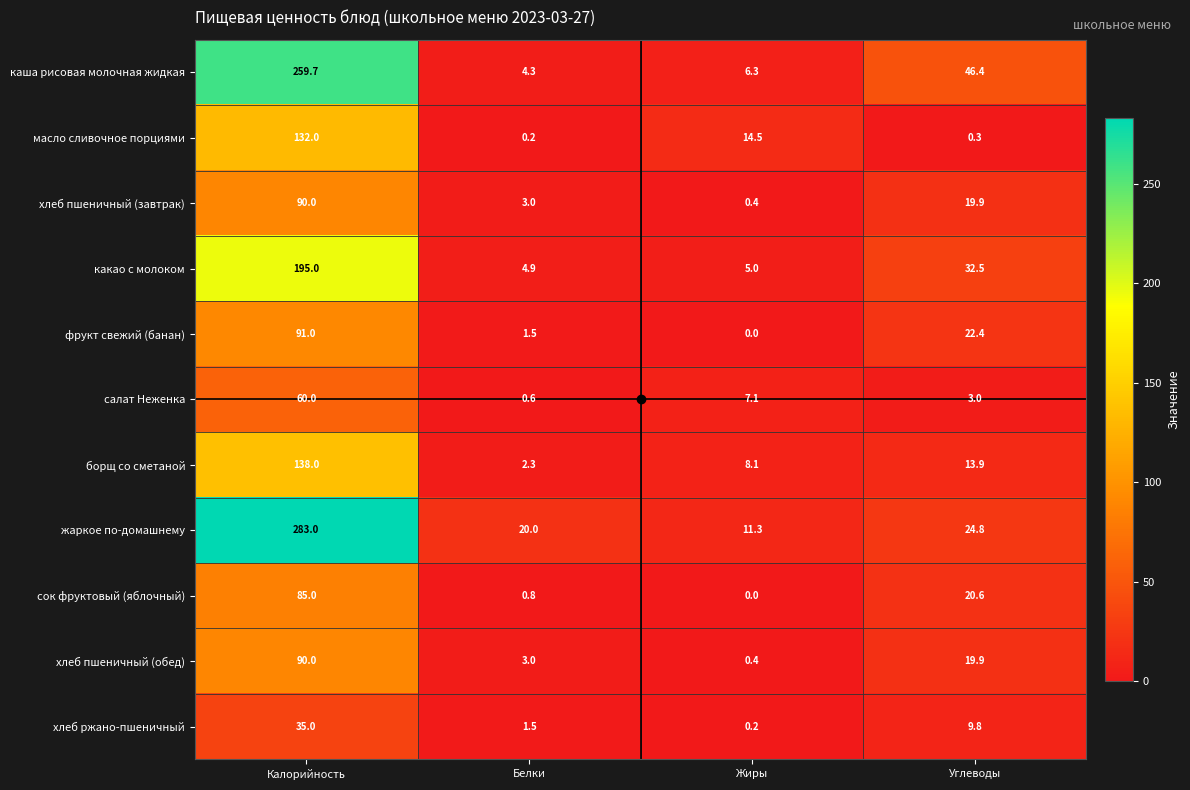

How many series are shown in this chart?

11